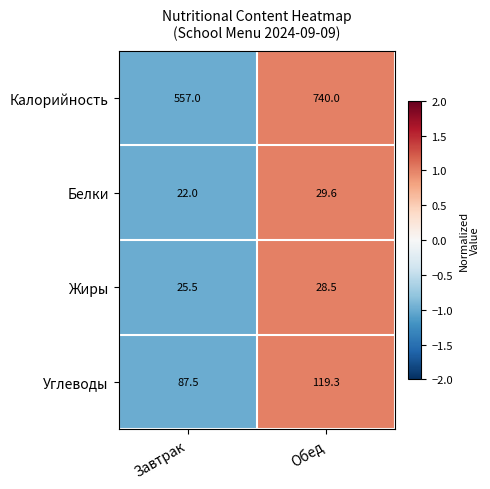

How many data points in Калорийность are less than 740?

1